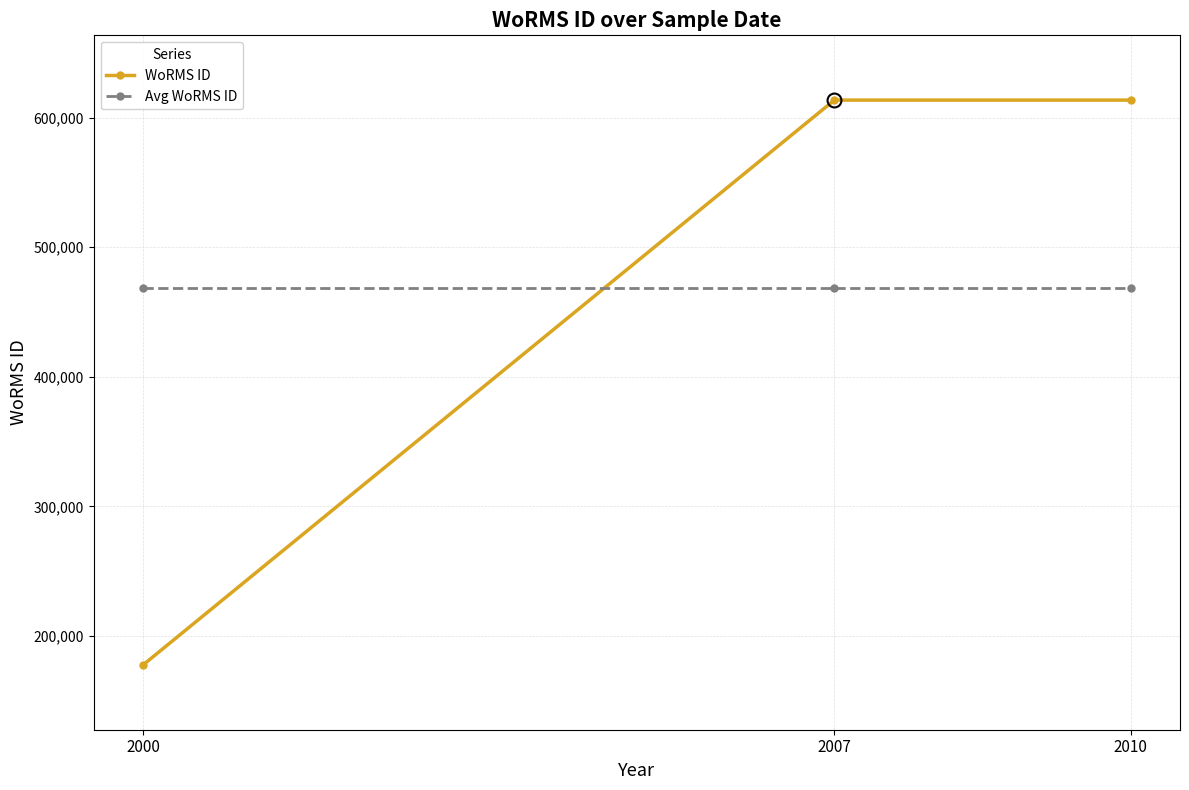

How many lines are shown in the chart?

2